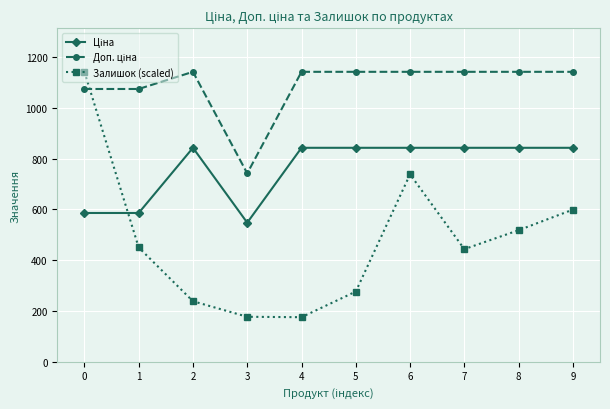

Which series has the largest range (max minus min)?

Залишок (scaled)